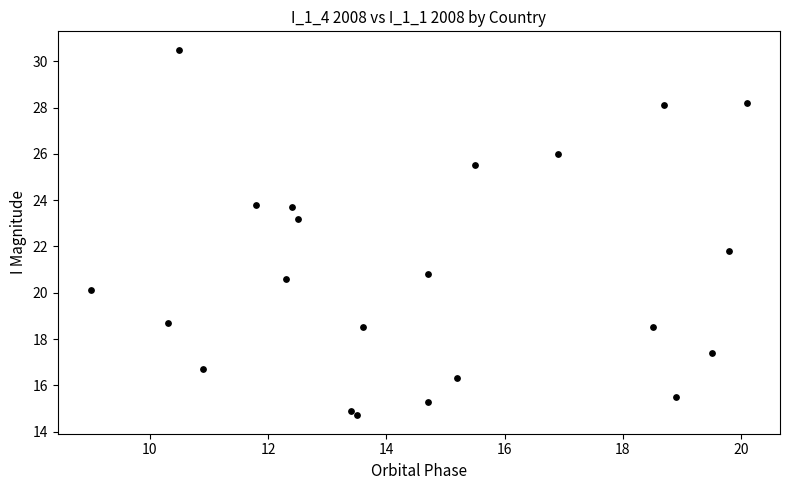

What Y value in the scatter plot is closest to 22?

21.8